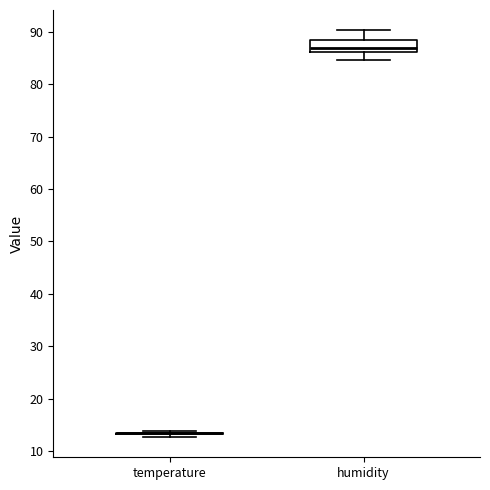

Where does the lower whisker of the box for humidity end on the y-axis? The values are not printed on the chart, so give them approximately, as read against the axis.

85